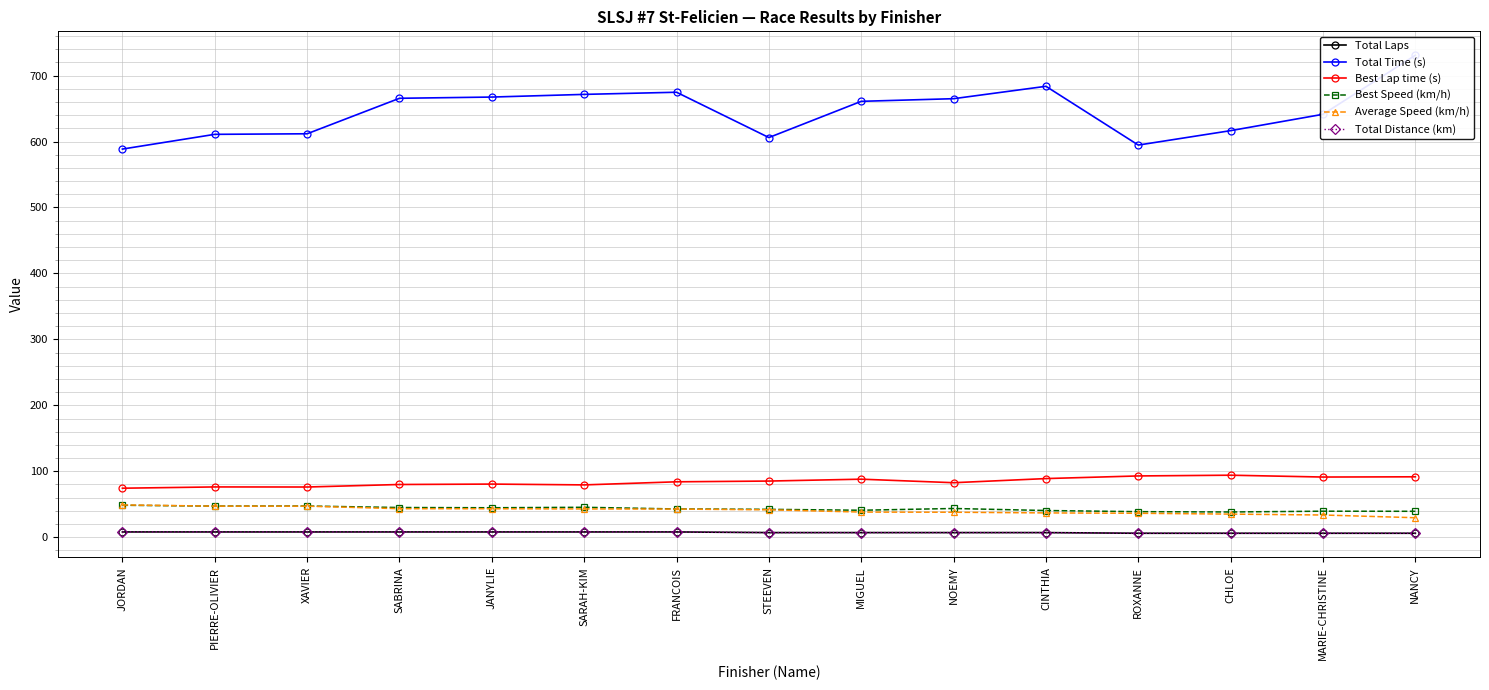

The value of Best Speed (km/h) at CINTHIA is 40.5. True or false?

True